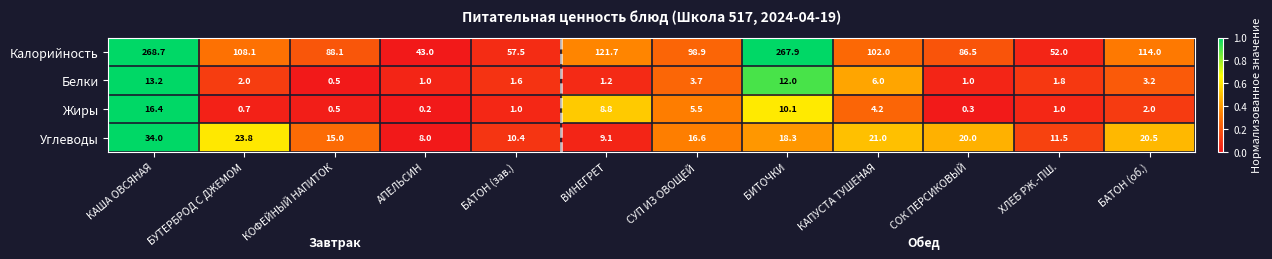

The value of Углеводы at БИТОЧКИ is 18.3. True or false?

True